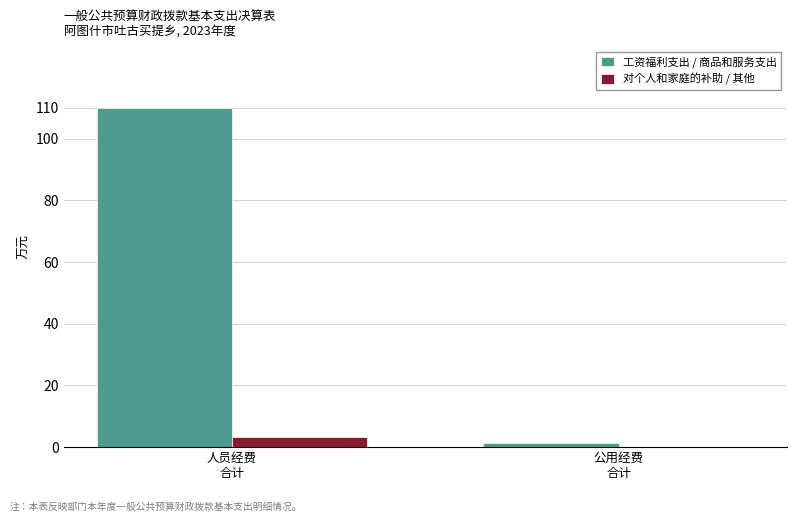

The 工资福利支出 / 商品和服务支出 series shows 1.2 at 公用经费
合计. True or false?

True